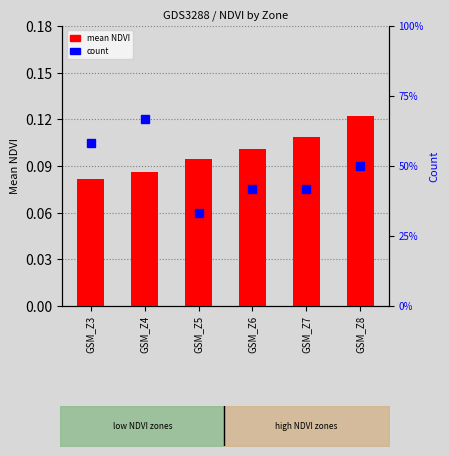

Does the chart contain any negative values?

No